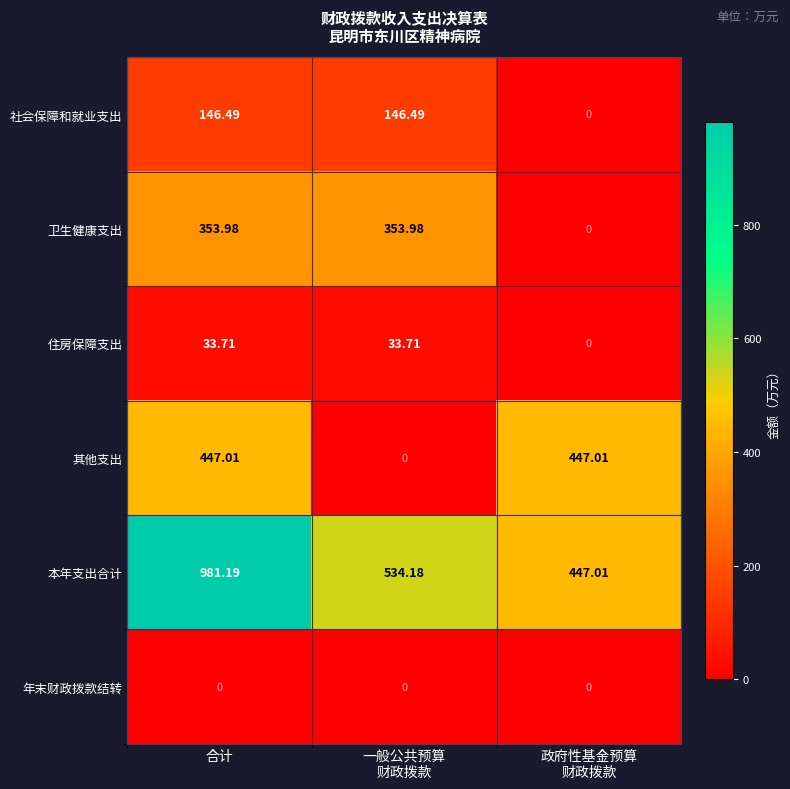

Which series has the largest range (max minus min)?

本年支出合计